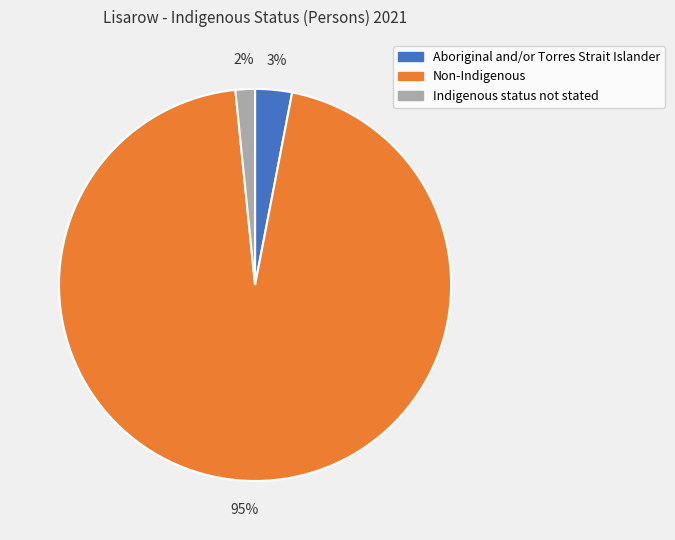

How many segments does this pie chart have?

3